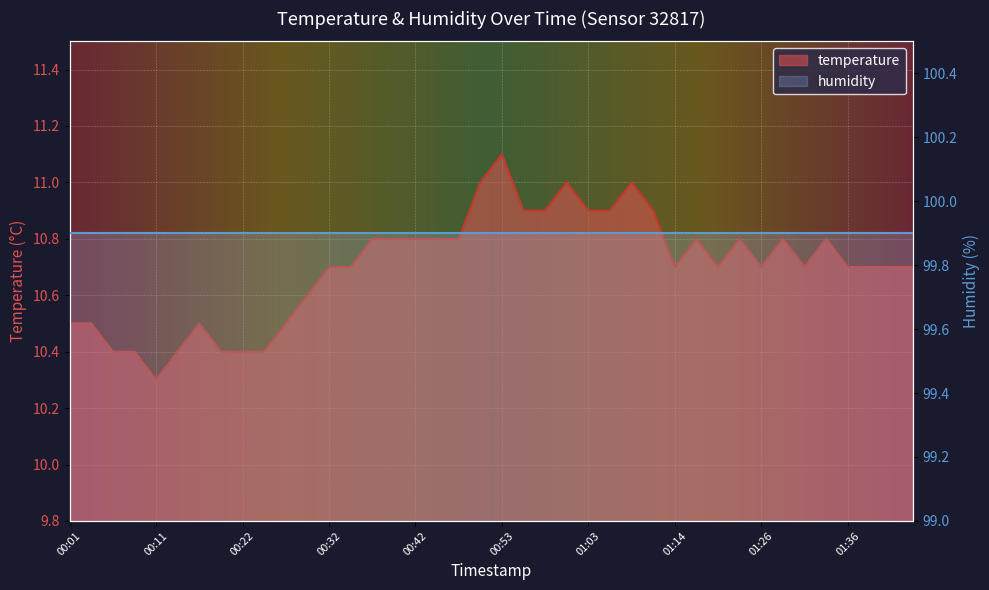

The chart shows a value of 10.5 at 00:16. True or false?

True